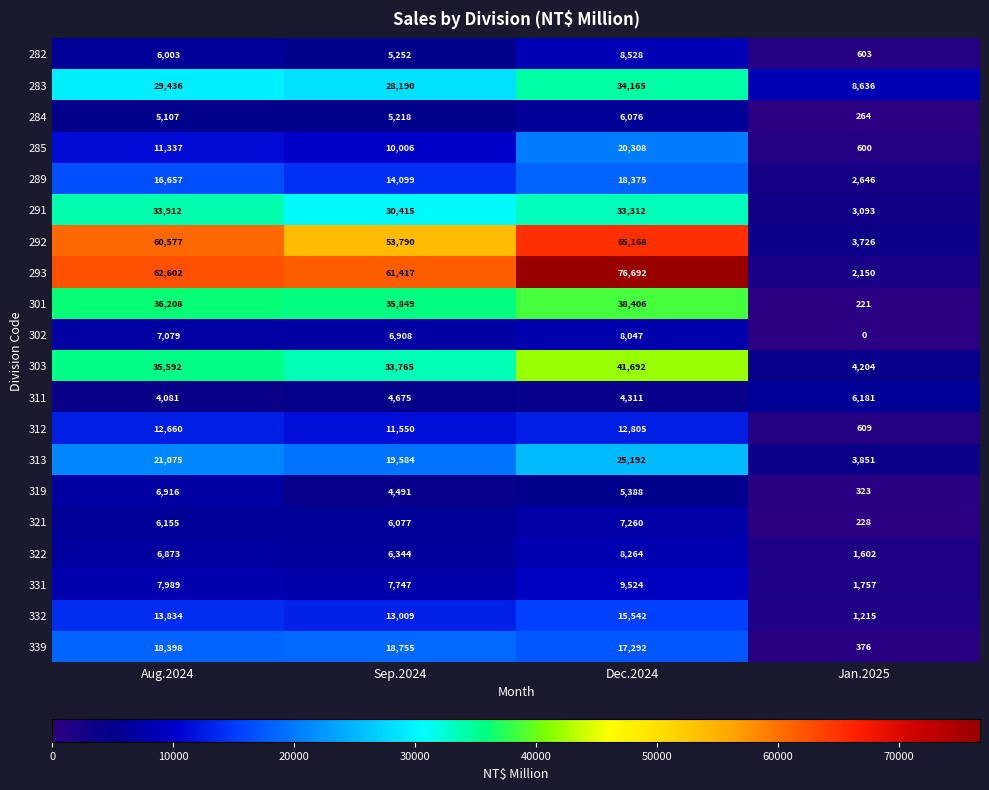

Is it true that 311 equals 4081 at Aug.2024?

True